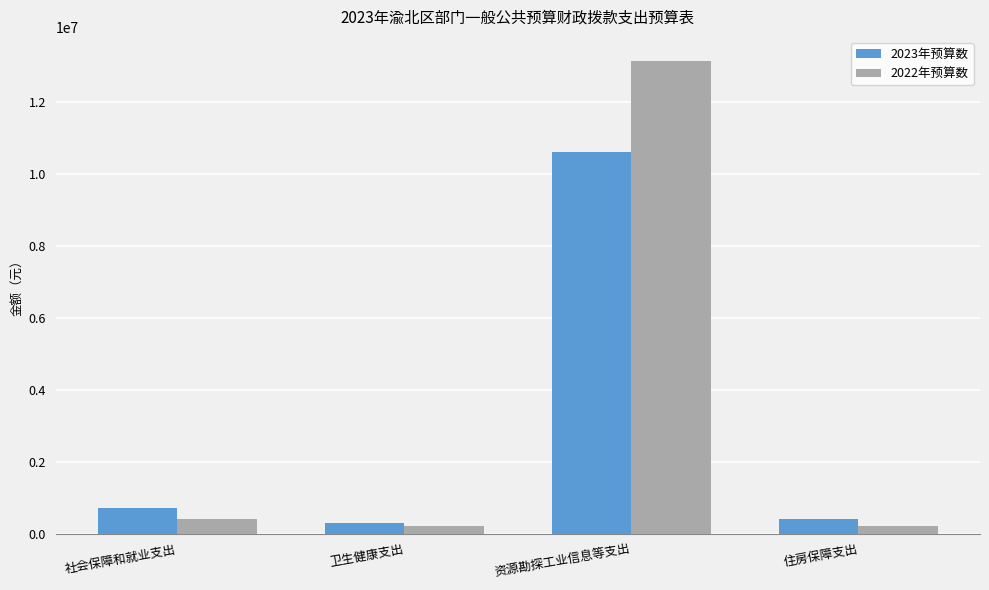

What is the difference between the highest and lowest values at 资源勘探工业信息等支出?

2534022.5